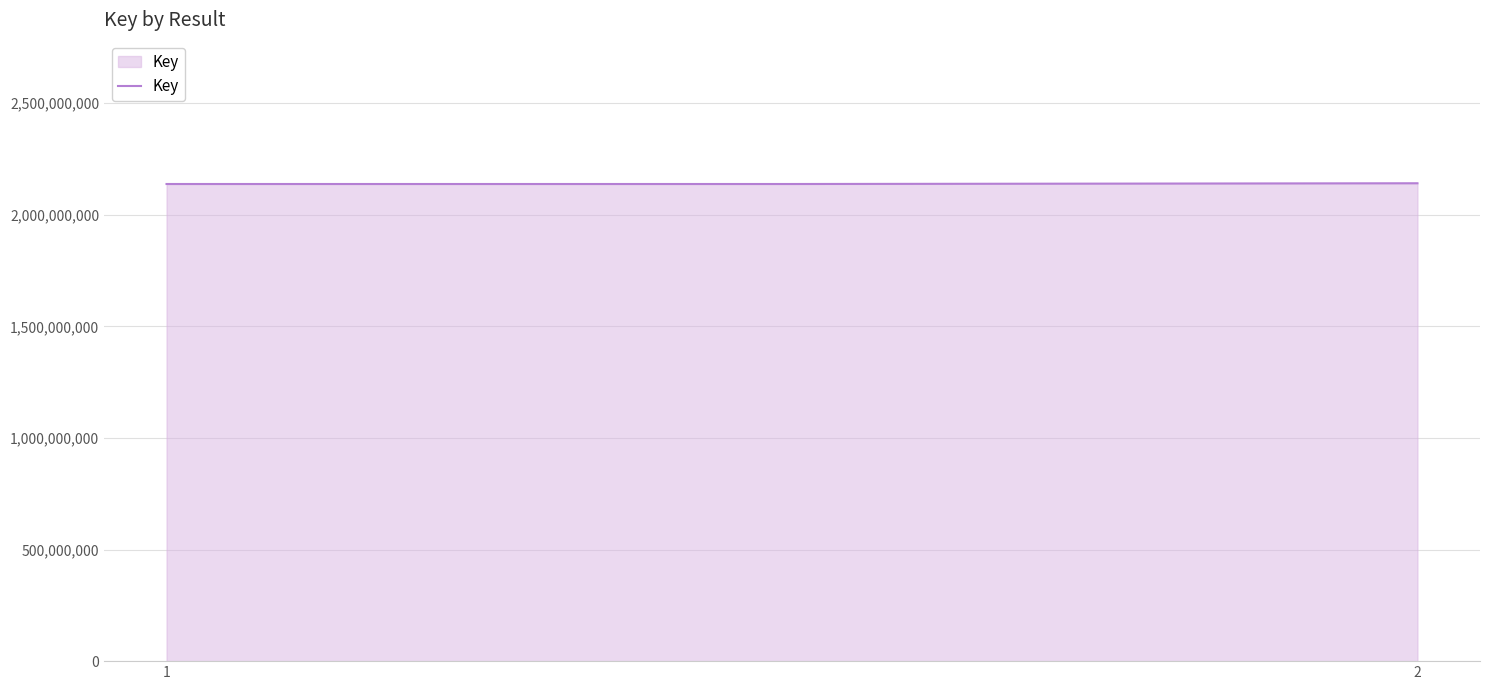

What is the sum of all values?

6416307362